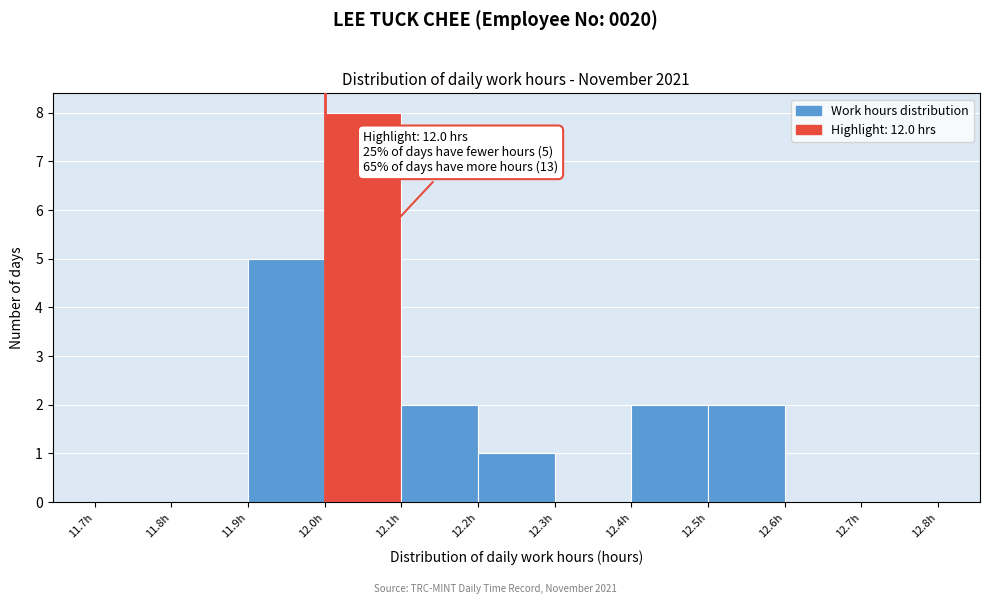

Which range on the x-axis has the tallest bar?

12.0 to 12.1